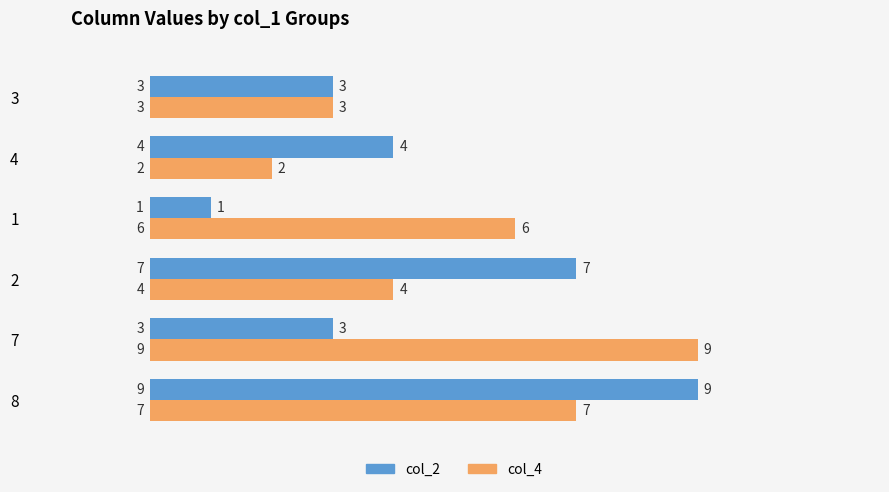

What is the difference between the col_2 values at 2 and 8?

2